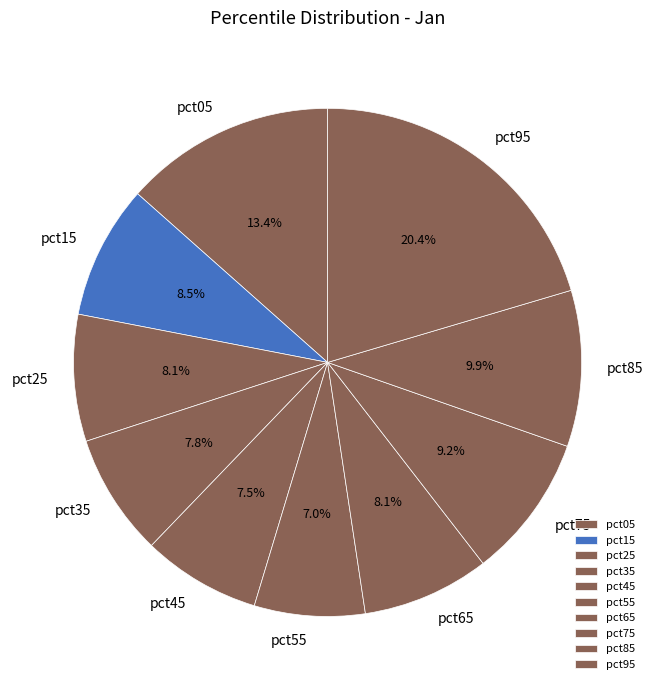

Which category has the biggest portion of the pie?

pct95